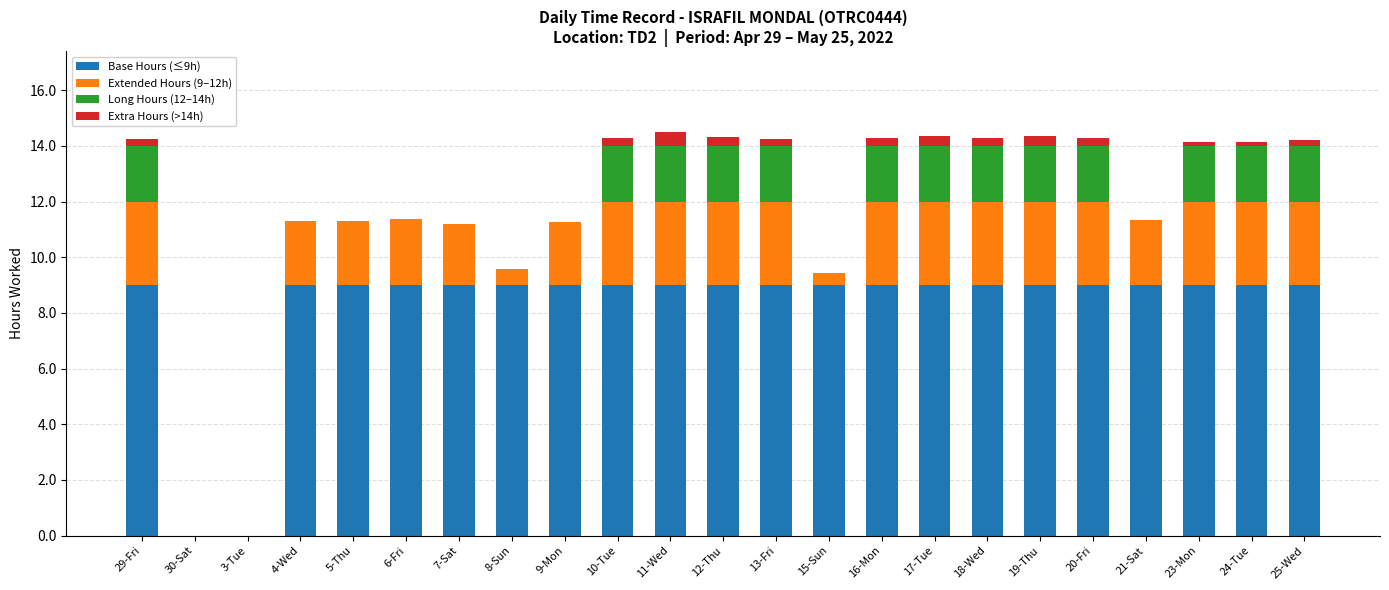

What is the sum of all Base Hours (≤9h) values?

189.0